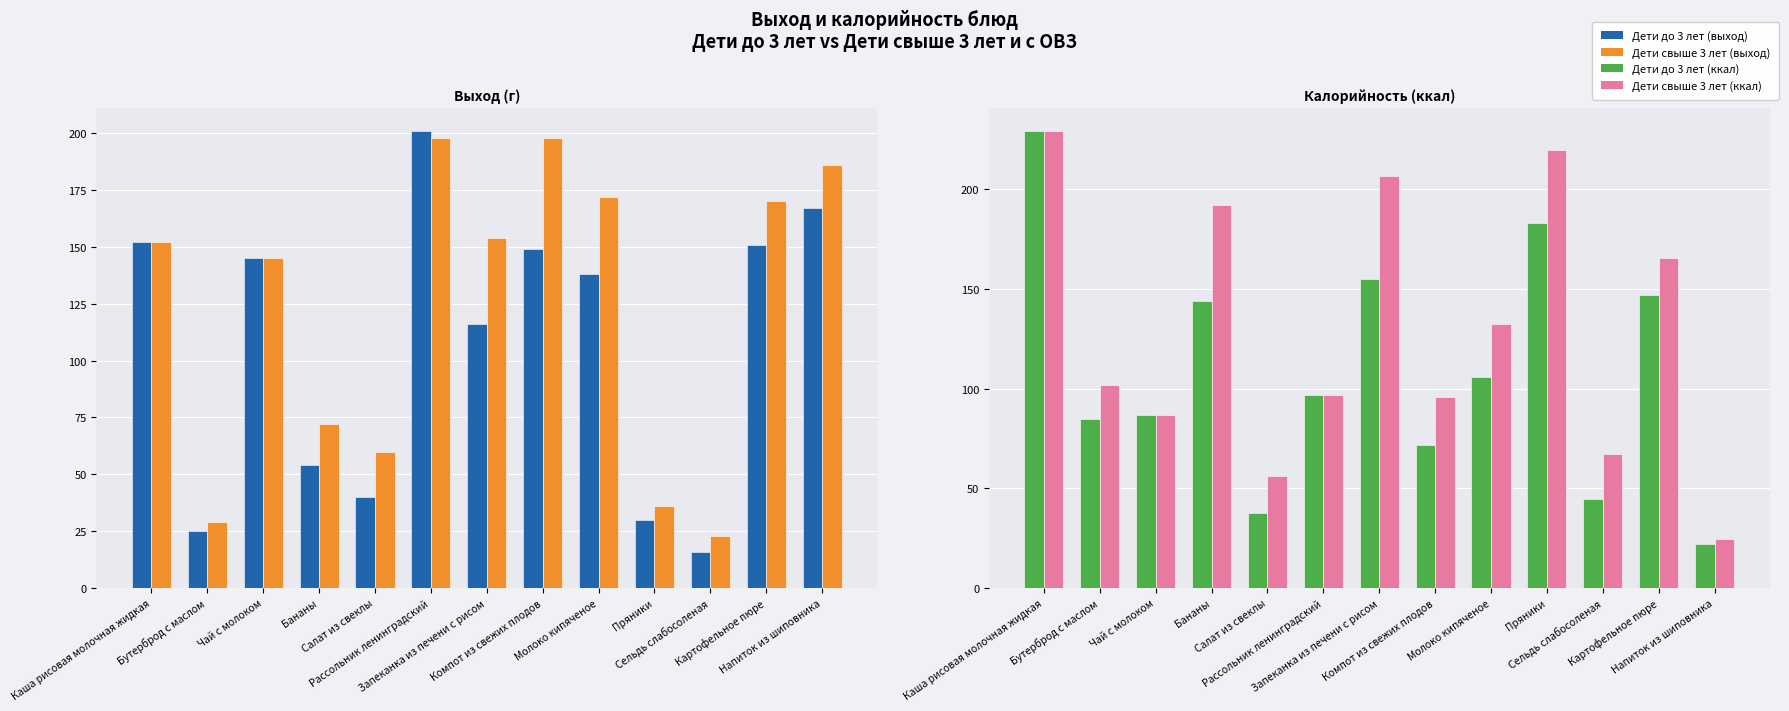

At which category is the sum across all series the highest?

Каша рисовая молочная жидкая